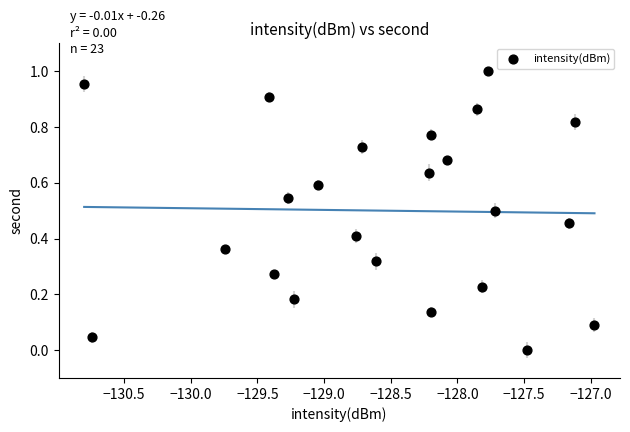

What is the range of X values (max minus min)?

3.8